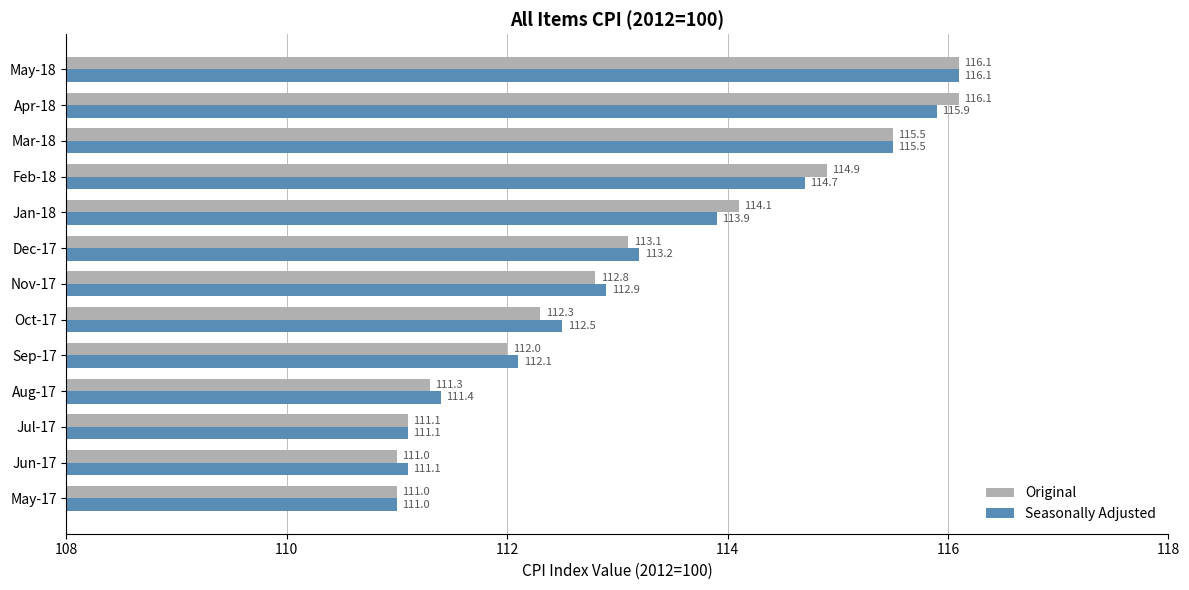

What is the sum of all Seasonally Adjusted values?

1471.4